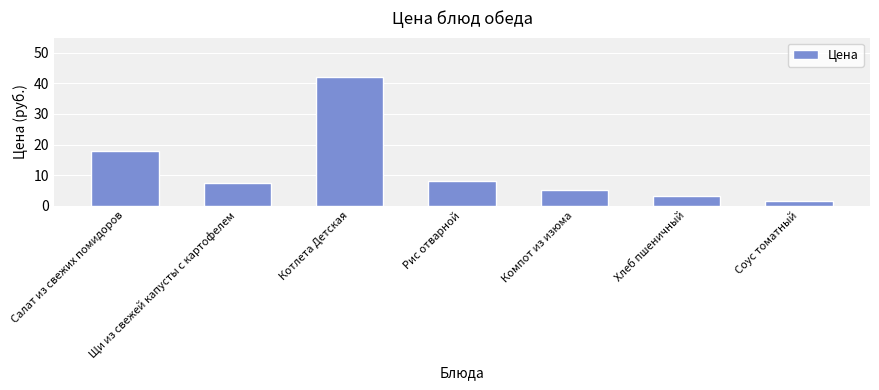

What is the smallest value displayed?

1.7